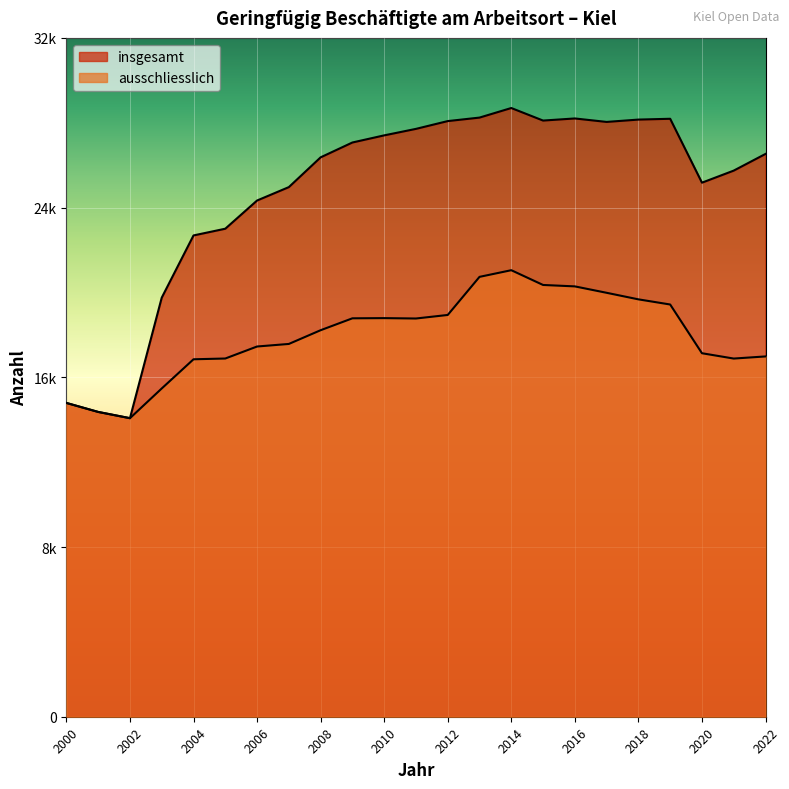

Reading right to left, list all the values displayed in this chart.

insgesamt: 2022=26530	2021=25744	2020=25175	2019=28187	2018=28149	2017=28039	2016=28202	2015=28103	2014=28694	2013=28243	2012=28078	2011=27711	2010=27405	2009=27069	2008=26369	2007=24966	2006=24334	2005=23005	2004=22688	2003=19755	2002=14073	2001=14368	2000=14792
ausschliesslich: 2022=16984	2021=16884	2020=17135	2019=19432	2018=19675	2017=19984	2016=20286	2015=20353	2014=21049	2013=20735	2012=18939	2011=18772	2010=18790	2009=18781	2008=18220	2007=17573	2006=17452	2005=16886	2004=16850	2003=15474	2002=14073	2001=14368	2000=14792